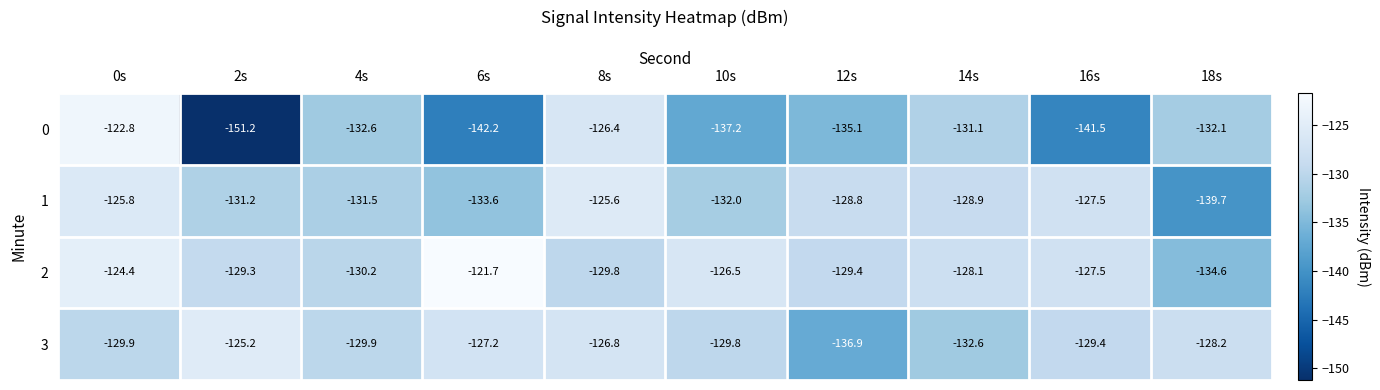

At which label is 2 closest to -128?

14s